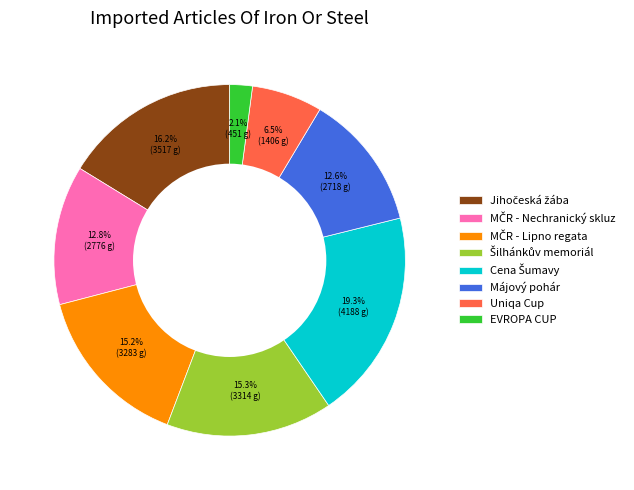

Between EVROPA CUP and Májový pohár, which is larger?

Májový pohár